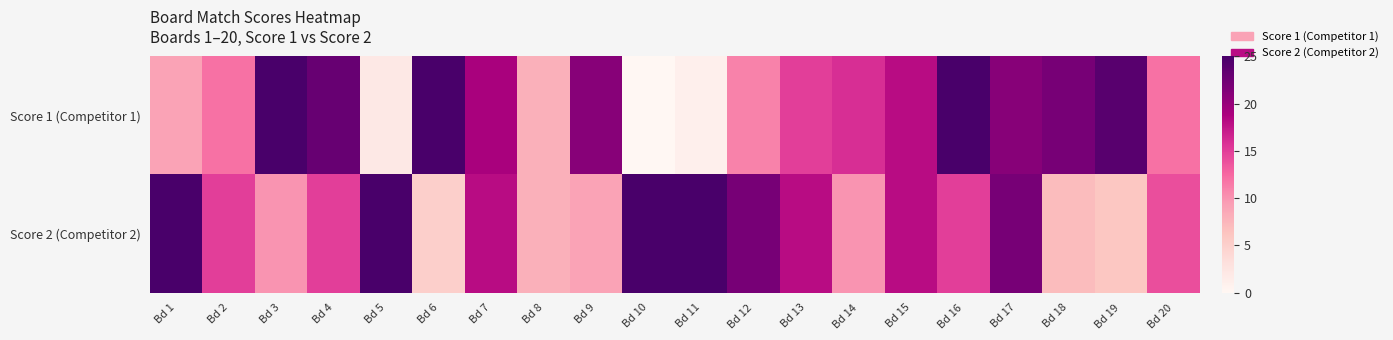

Reading left to right, extract all data points from this chart.

Score 1 (Competitor 1): Bd 1=9	Bd 2=12	Bd 3=25	Bd 4=23	Bd 5=2	Bd 6=25	Bd 7=19	Bd 8=8	Bd 9=21	Bd 10=0	Bd 11=1	Bd 12=11	Bd 13=15	Bd 14=16	Bd 15=18	Bd 16=25	Bd 17=21	Bd 18=22	Bd 19=24	Bd 20=12
Score 2 (Competitor 2): Bd 1=25	Bd 2=15	Bd 3=10	Bd 4=15	Bd 5=25	Bd 6=5	Bd 7=18	Bd 8=8	Bd 9=9	Bd 10=25	Bd 11=25	Bd 12=22	Bd 13=18	Bd 14=10	Bd 15=18	Bd 16=15	Bd 17=22	Bd 18=7	Bd 19=6	Bd 20=14